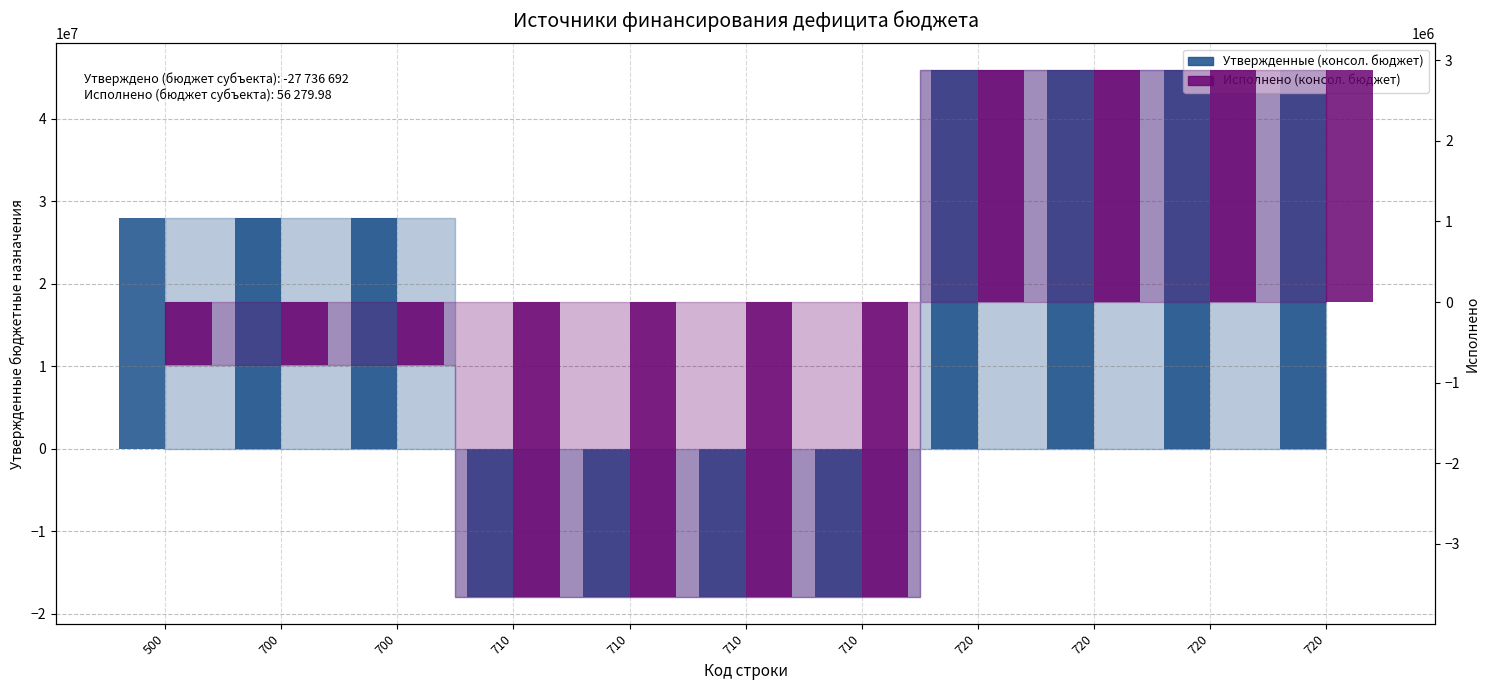

How many distinct data groups are displayed?

2